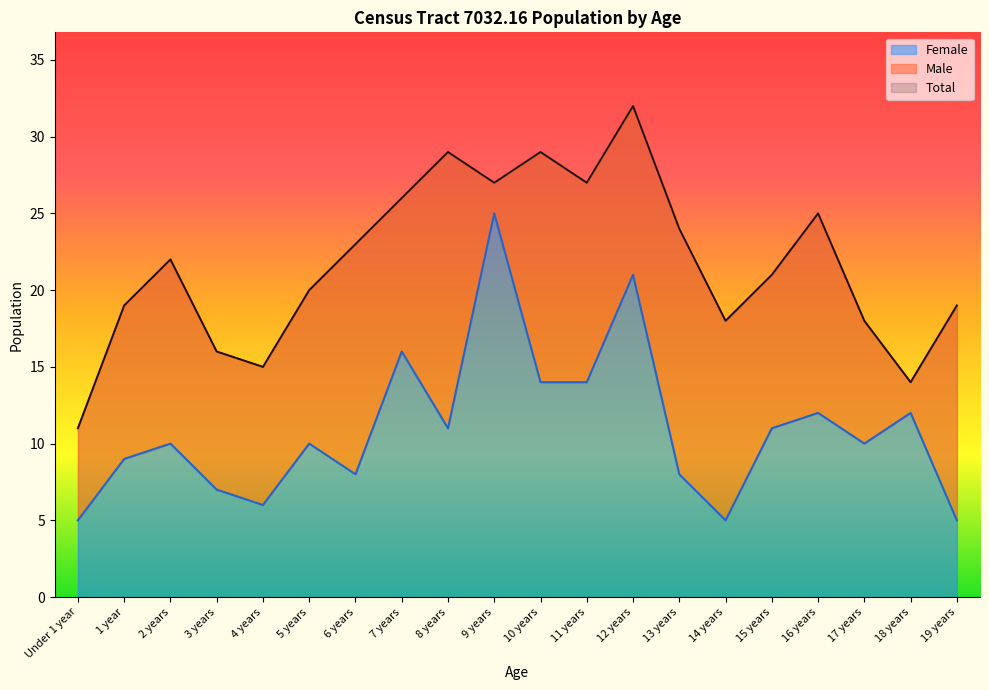

True or false: Female and Total intersect in this chart.

False